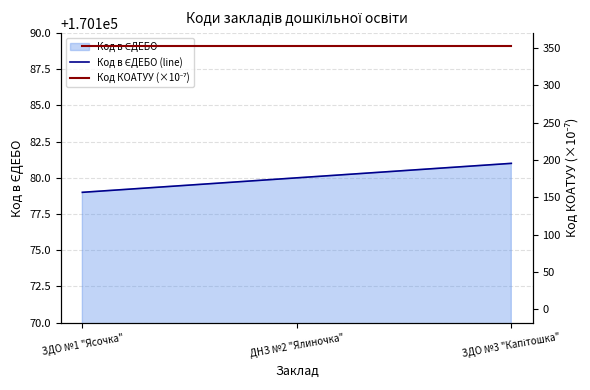

Count the Код в ЄДЕБО (line) values in the range 170179 to 170181.

3